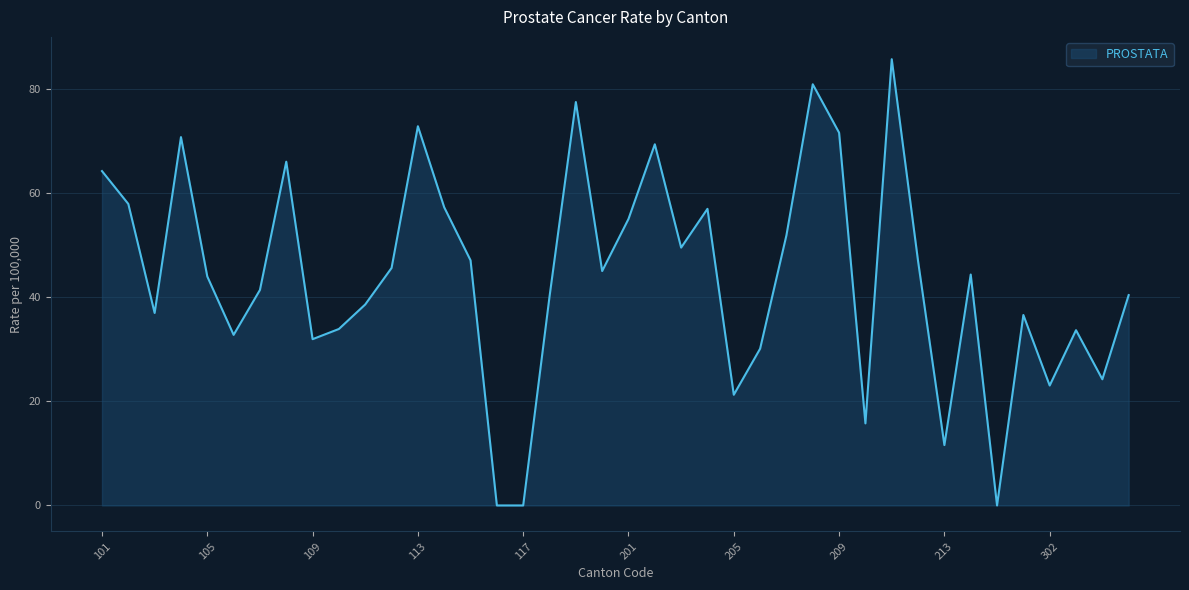

What is the maximum value shown in the chart?

85.7